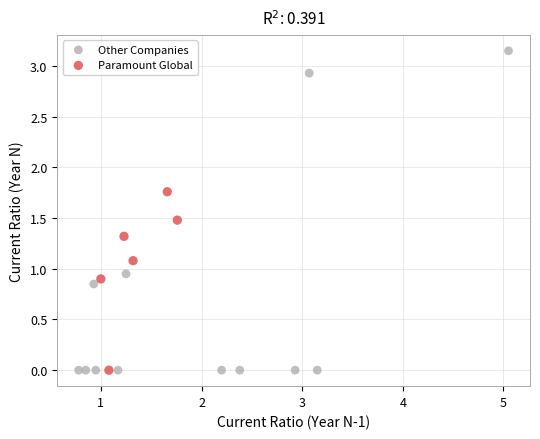

Which series contains the highest Y value?

Other Companies